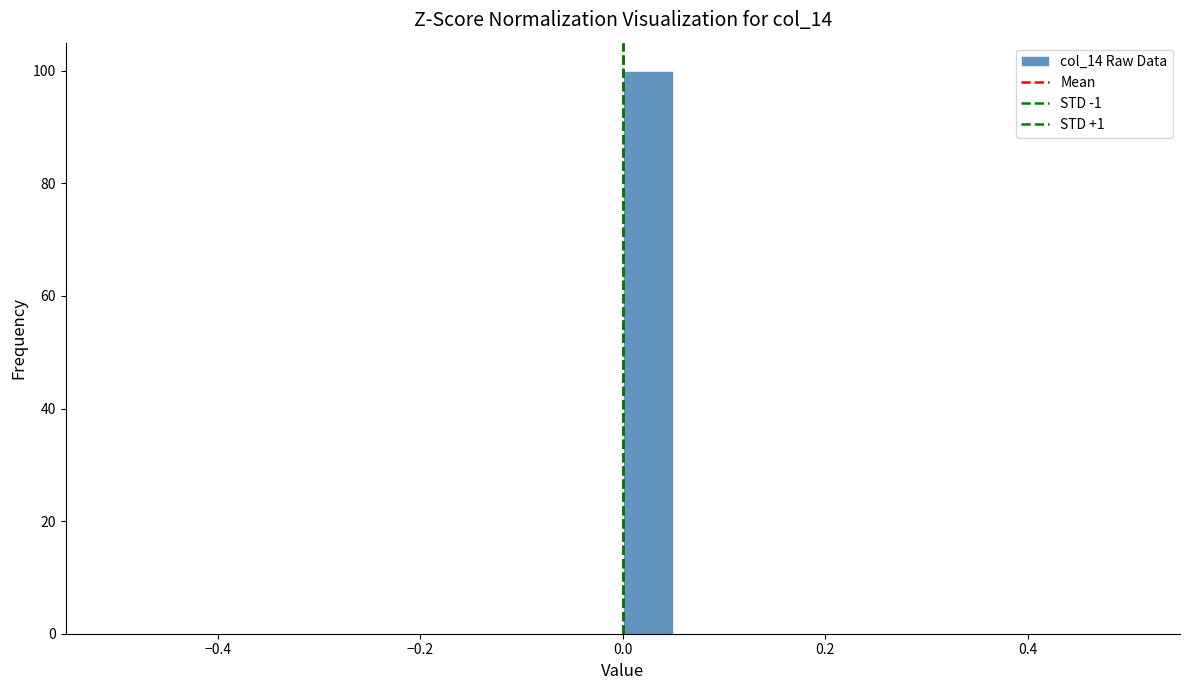

Read against the x-axis, roughly where is the centre of the tallest bar?

0.02